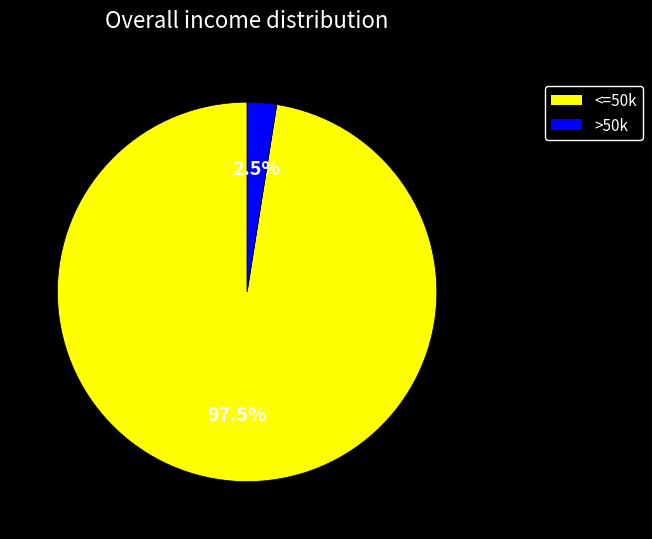

Is there a majority slice in this chart?

Yes